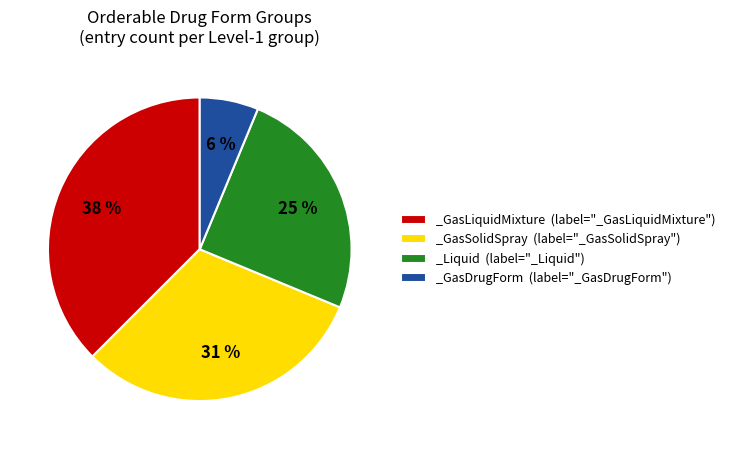

To the nearest percent, what is the average slice percentage?

25%